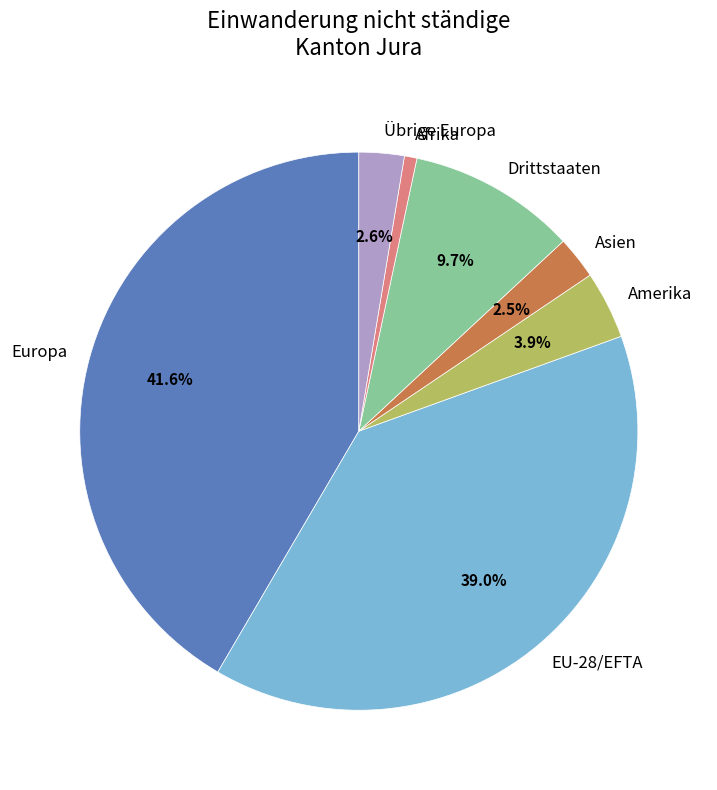

To the nearest percent, what is the difference between the largest and smallest slice percentages?

41%